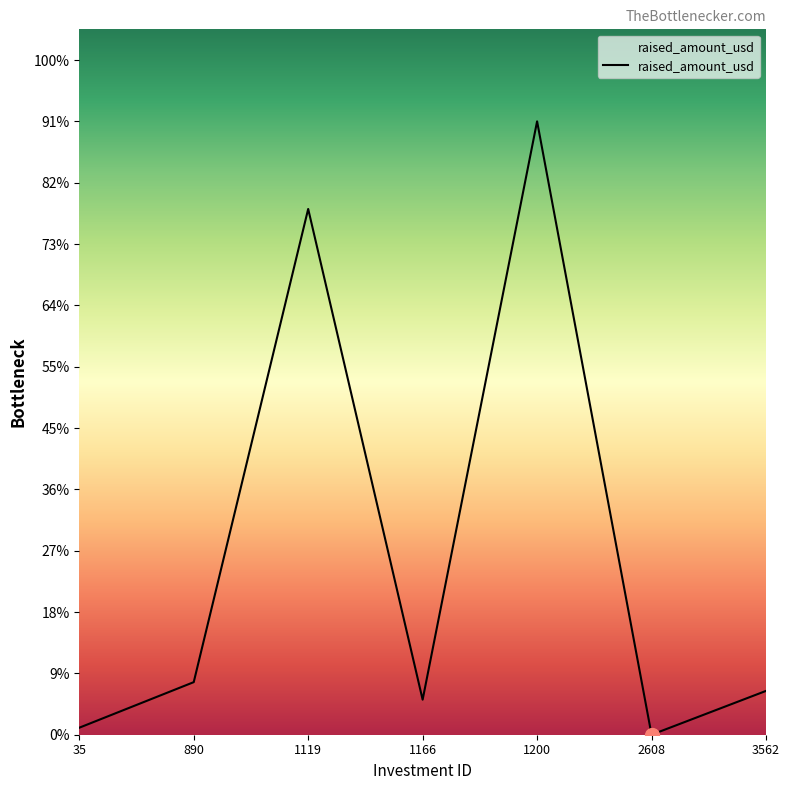

What is the difference between the values at 35 and 1200?

34600000